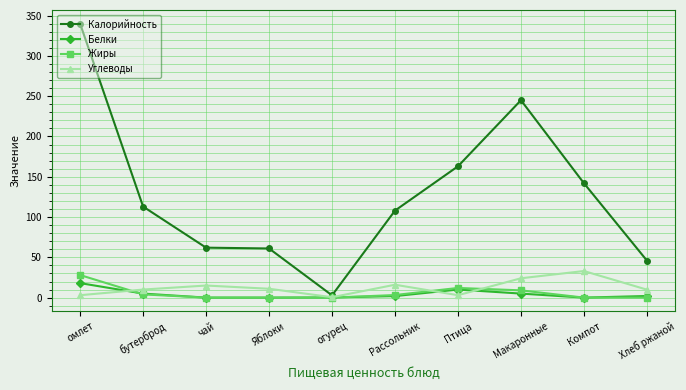

What is the spread (max minus min) of values at Яблоки?

61.0